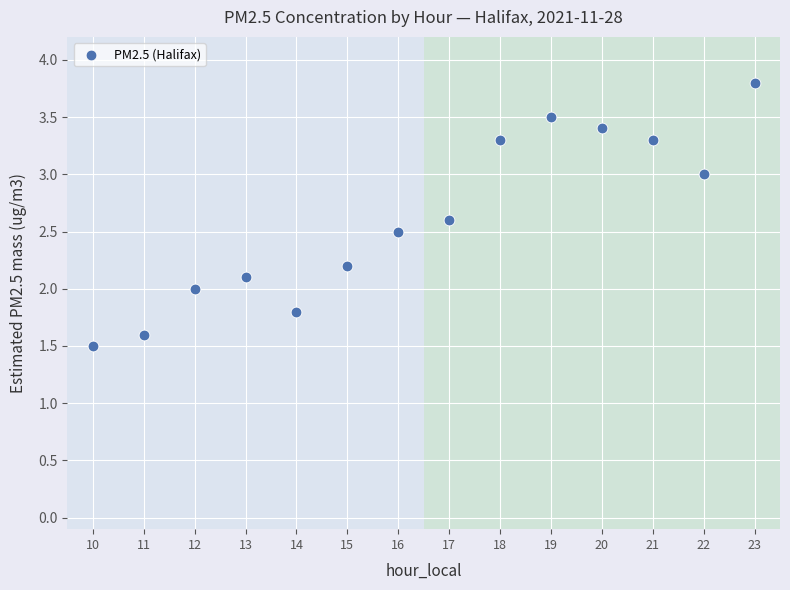

What is the range of Y values (max minus min)?

2.3